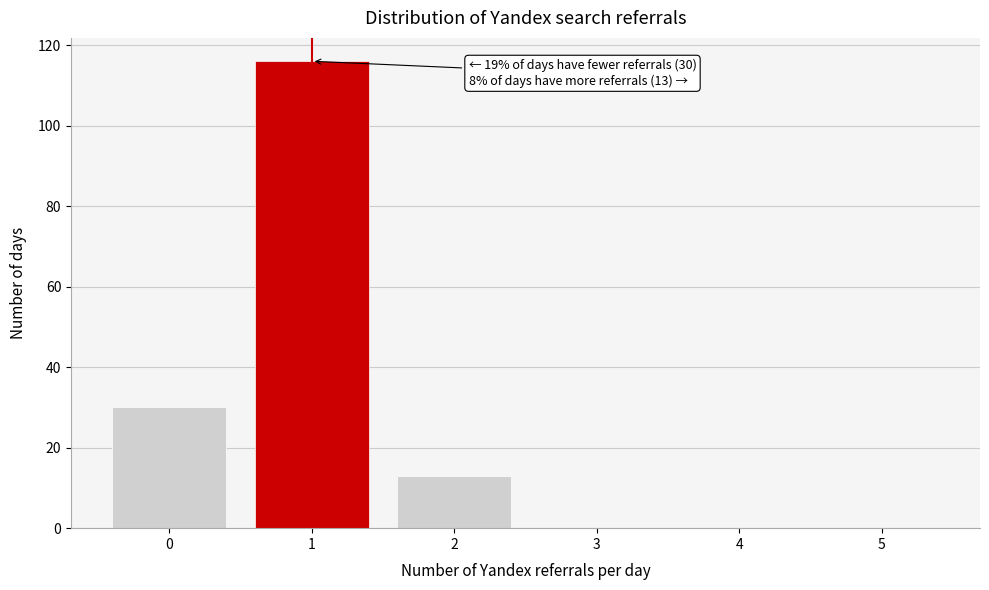

Reading right to left, list all the values displayed in this chart.

5=0	4=0	3=0	2=13	1=116	0=30